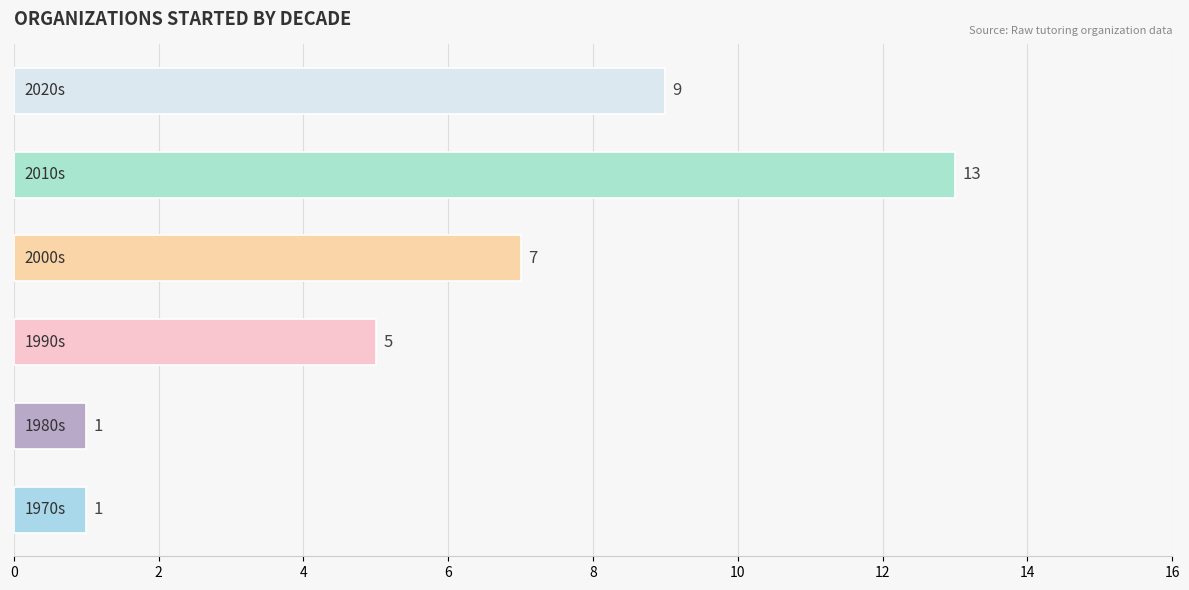

Count the values in the range 1 to 9.

5